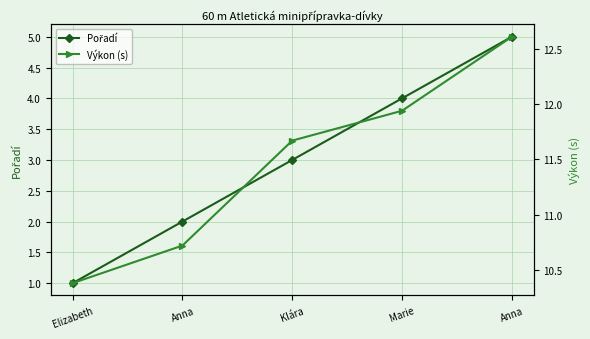

What is the sum of all Výkon (s) values?

57.3